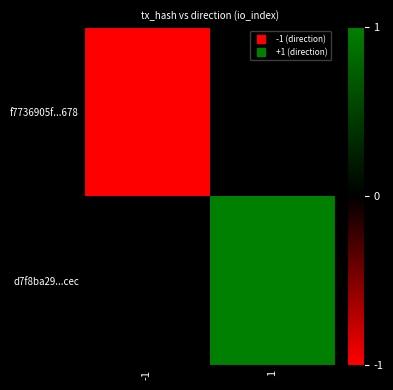

What is the spread (max minus min) of values at 1?

1